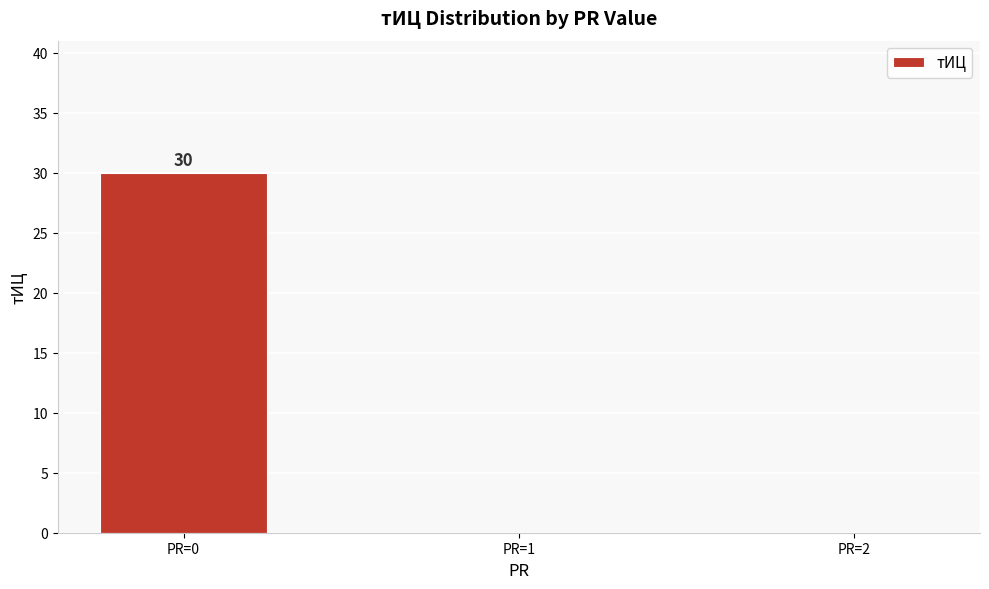

What is the maximum value shown in the chart?

30